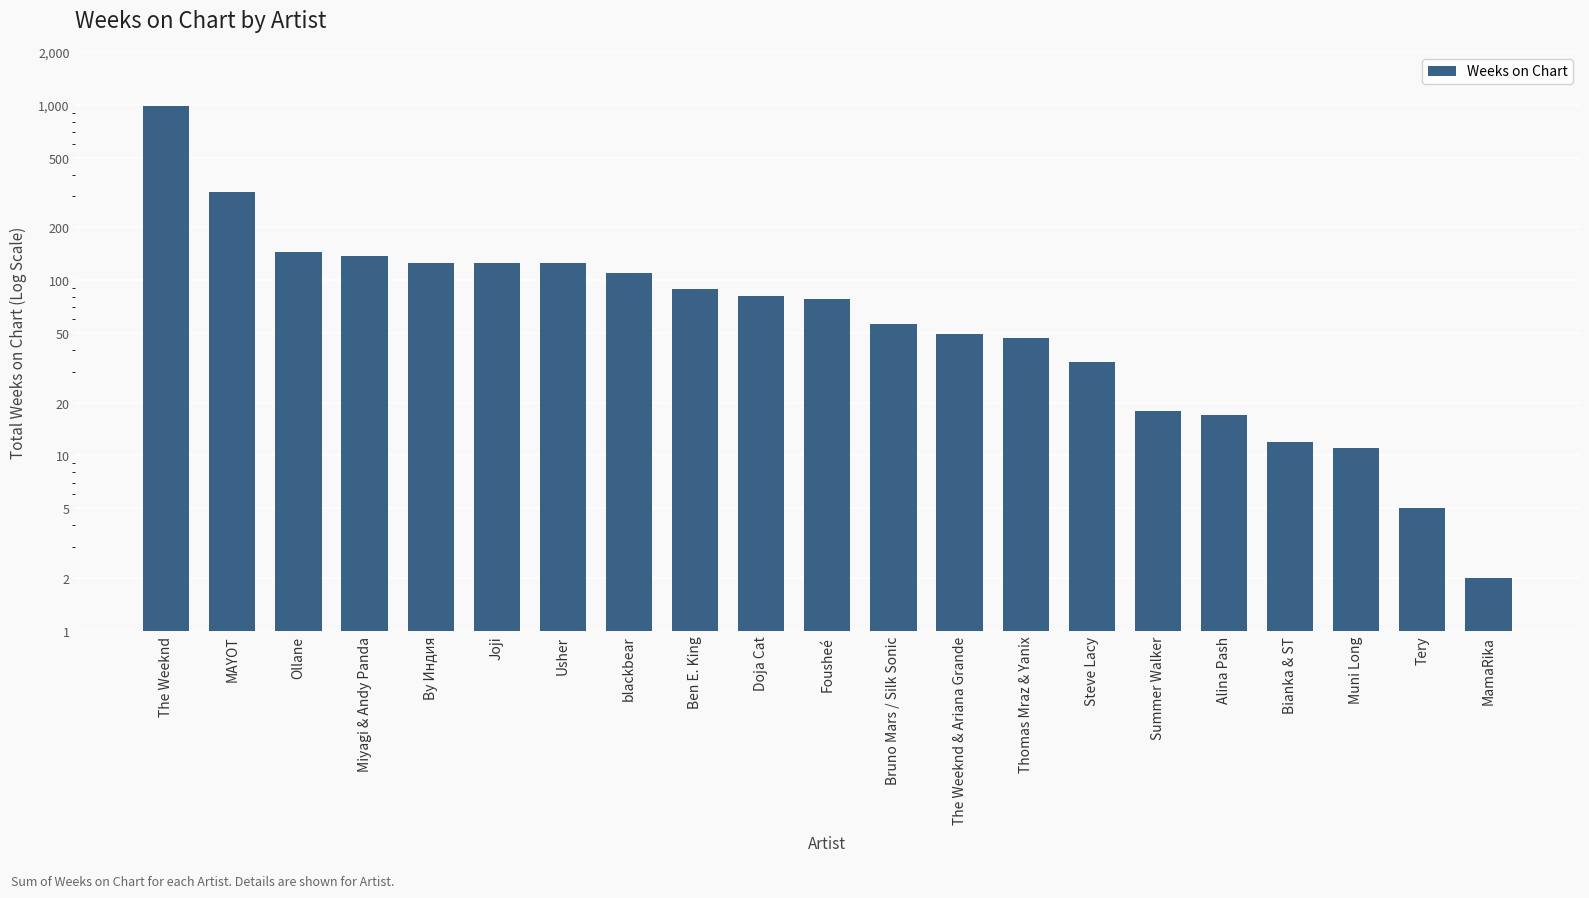

Count the number of data series in this chart.

1